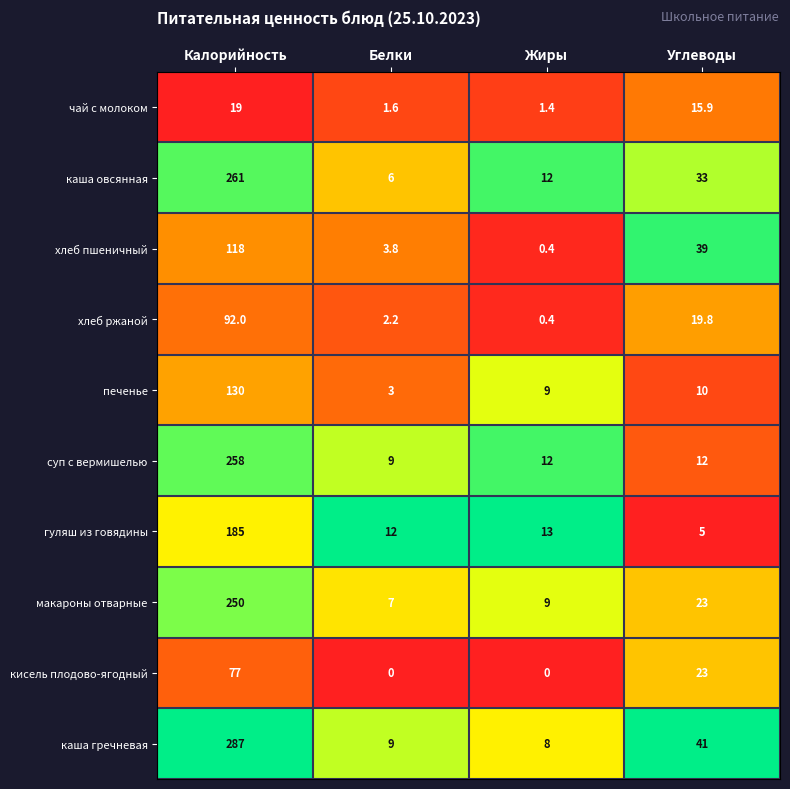

What is the spread (max minus min) of values at Калорийность?

268.0